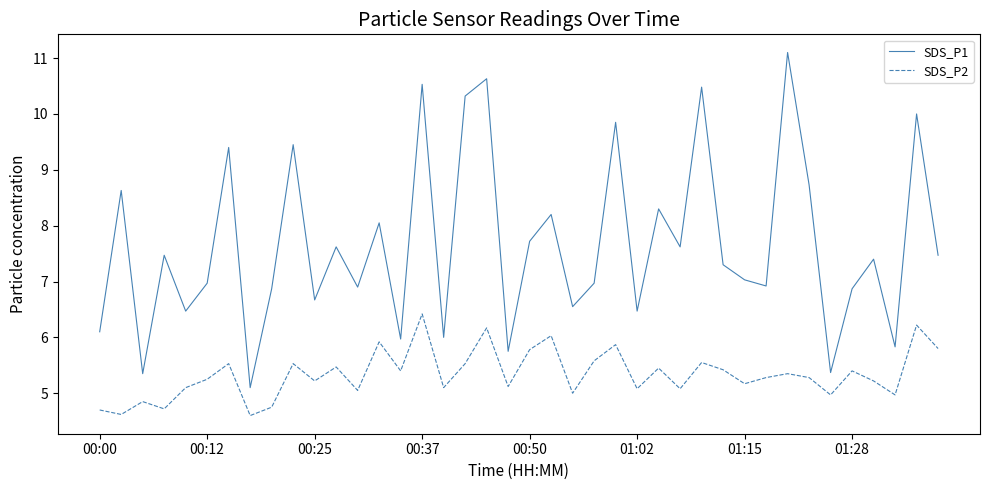

Rank the series by their average value, from highest to lowest.

SDS_P1, SDS_P2